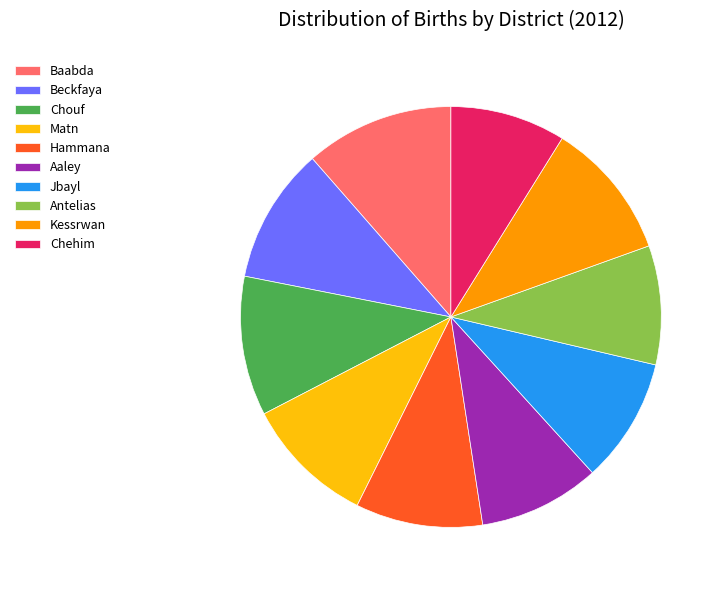

The Antelias slice represents 9% of the pie. True or false?

True